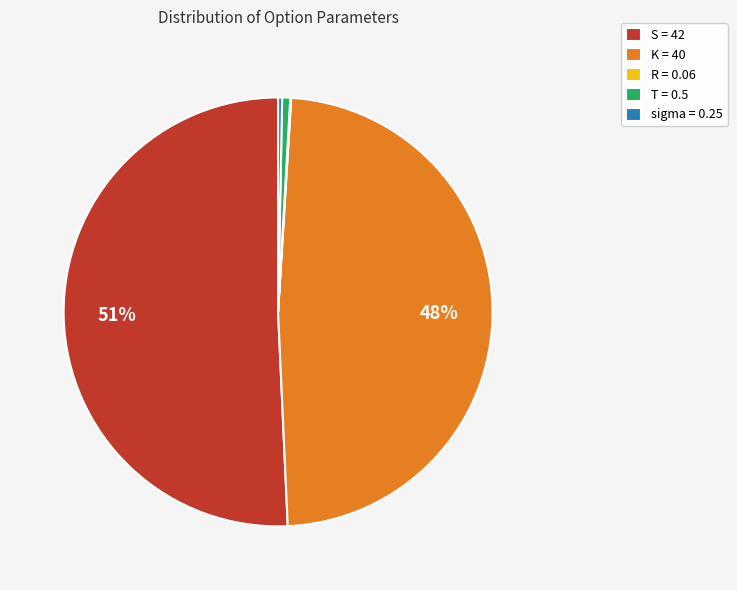

Is there a majority slice in this chart?

Yes